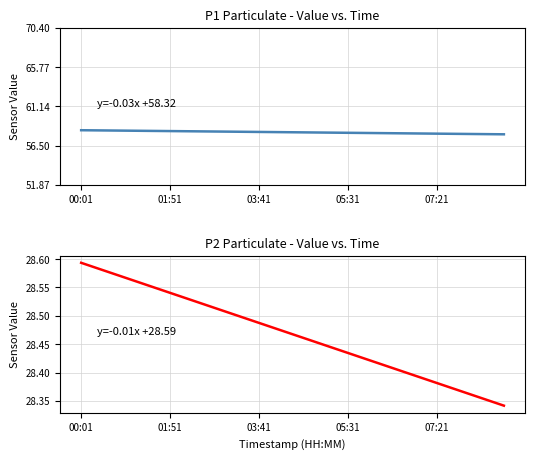

True or false: P2 and P1 intersect in this chart.

False